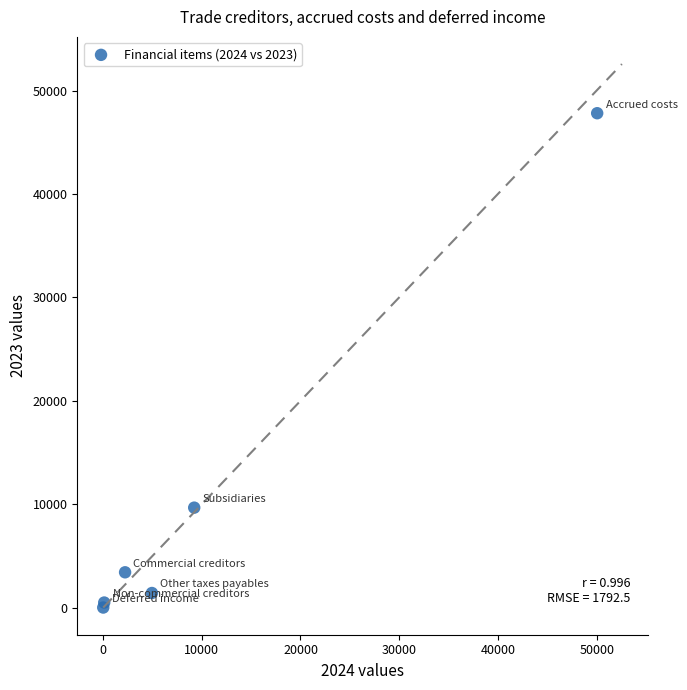

What Y value in the scatter plot is closest to 23911?

9673